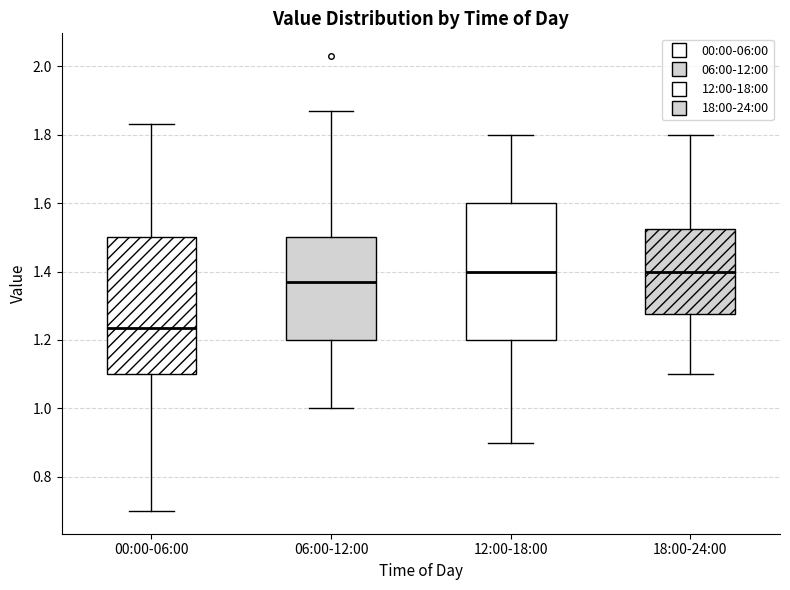

Reading left to right, transcribe this box plot: for each box, give where its median line is, the range the box spans, and where its two whiskers end, as read against the y-axis. The values are not printed on the chart, so give them approximately, as read against the axis.

00:00-06:00: median 1.24, box 1.10 to 1.50, whiskers 0.70 to 1.84
06:00-12:00: median 1.38, box 1.20 to 1.50, whiskers 1.00 to 1.88
12:00-18:00: median 1.40, box 1.20 to 1.60, whiskers 0.90 to 1.80
18:00-24:00: median 1.40, box 1.28 to 1.52, whiskers 1.10 to 1.80